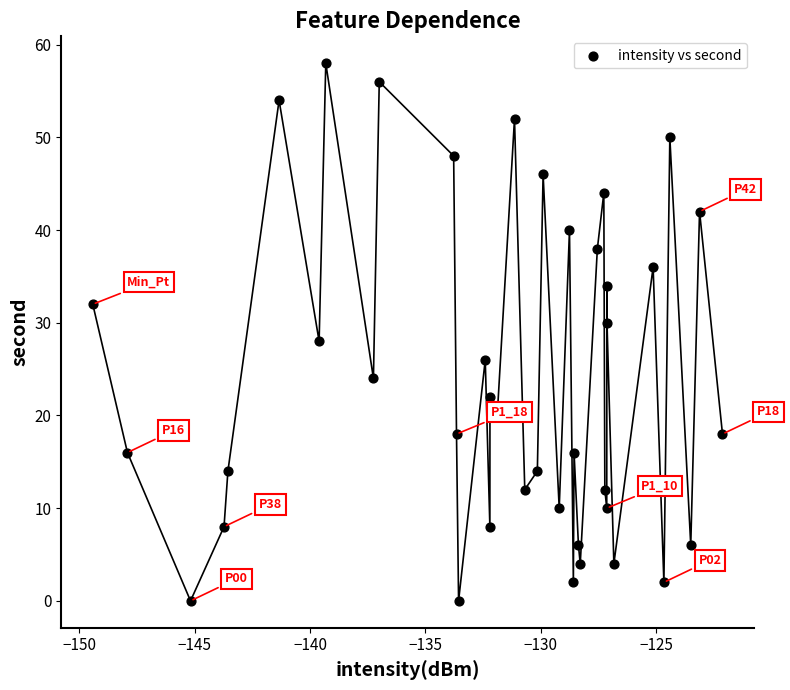

What is the range of Y values (max minus min)?

58